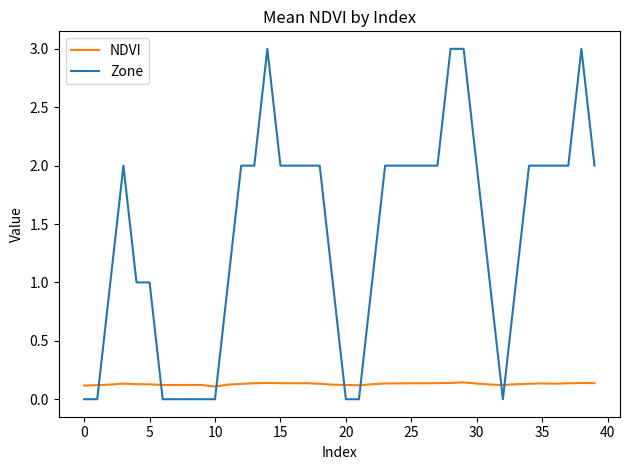

Which series has the widest spread of values?

Zone